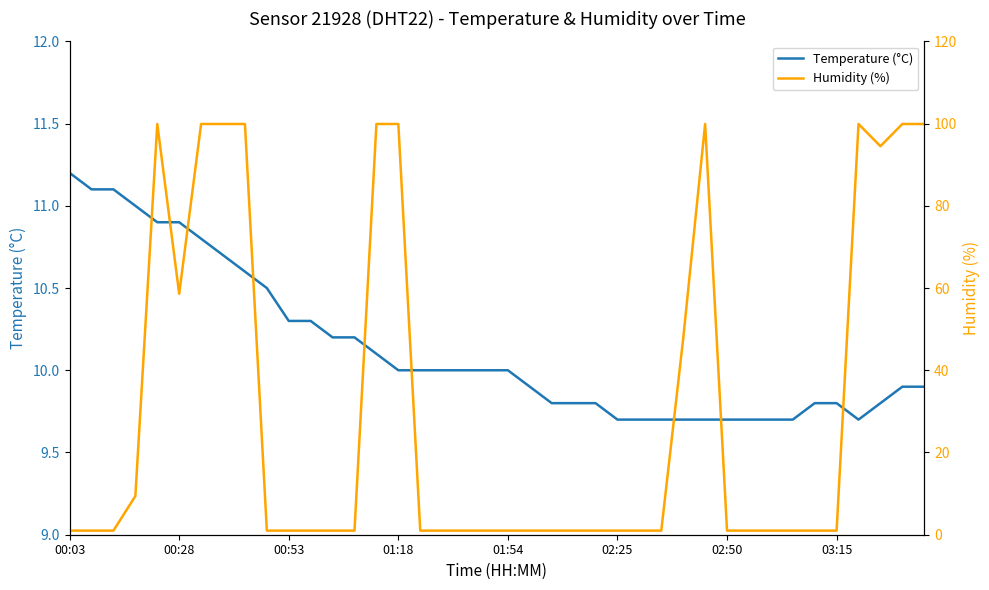

Rank the series by their average value, from highest to lowest.

Humidity (%), Temperature (°C)